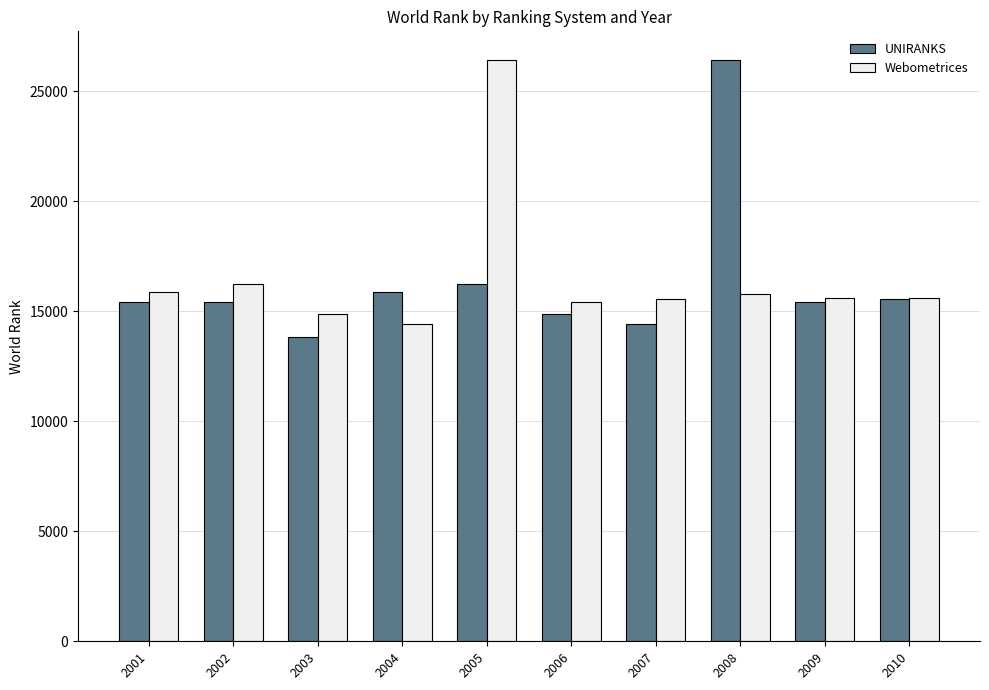

At how many categories does at least one series exceed 22620?

2